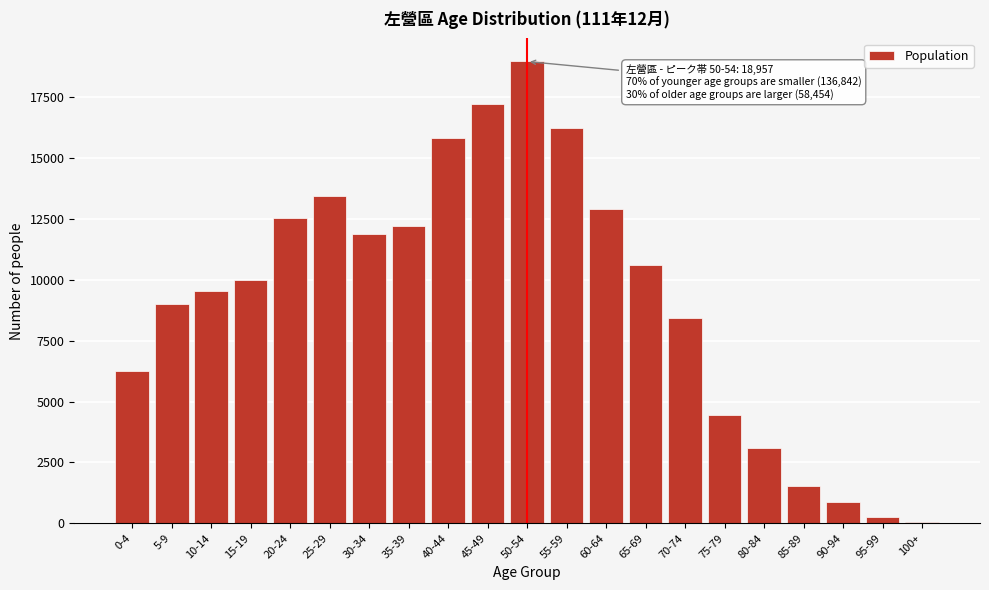

Reading left to right, extract all data points from this chart.

0-4=6258	5-9=9014	10-14=9546	15-19=10001	20-24=12535	25-29=13423	30-34=11889	35-39=12207	40-44=15805	45-49=17207	50-54=18957	55-59=16234	60-64=12913	65-69=10597	70-74=8434	75-79=4454	80-84=3100	85-89=1528	90-94=886	95-99=267	100+=41